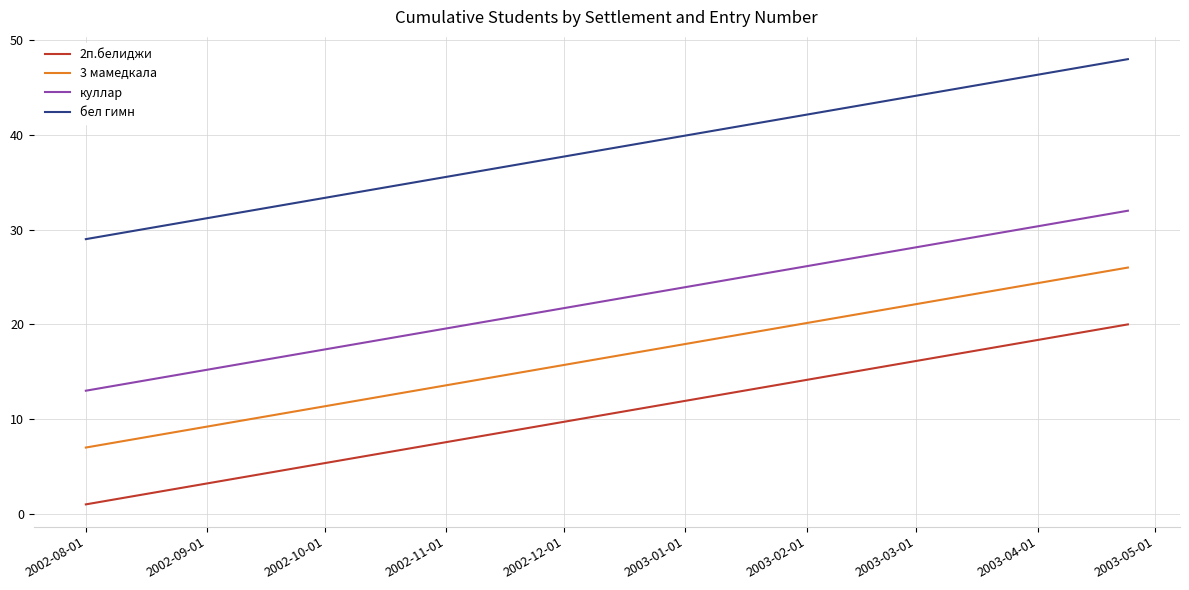

True or false: куллар and 2п.белиджи intersect in this chart.

False